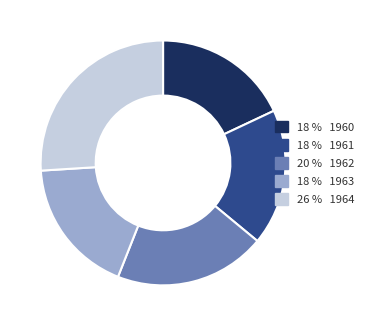

Is there a majority slice in this chart?

No